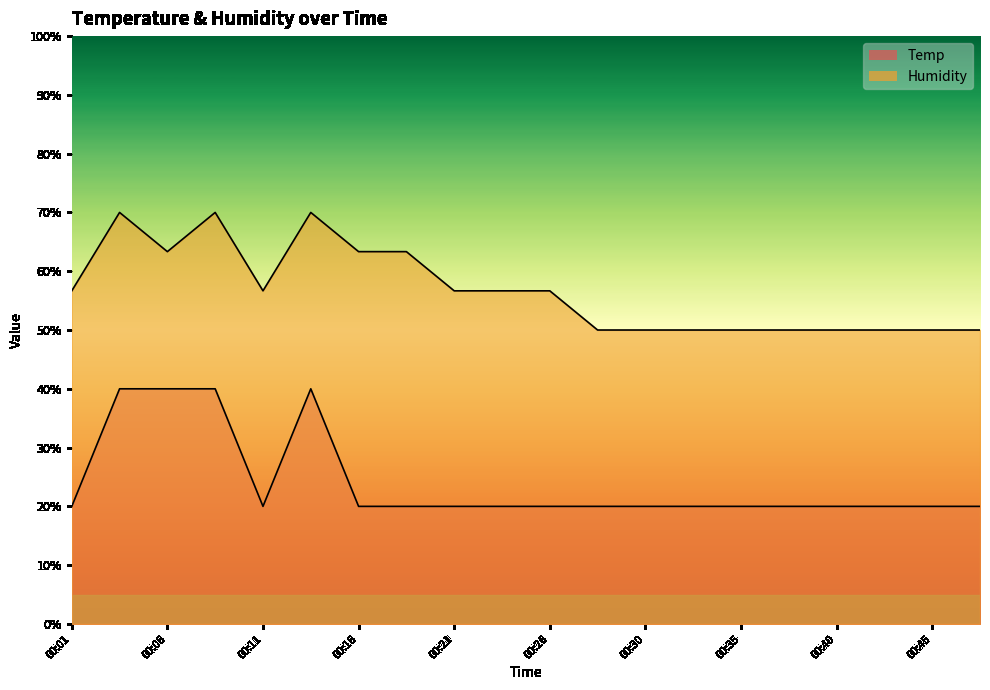

At which category does the chart reach its minimum across all series?

00:01